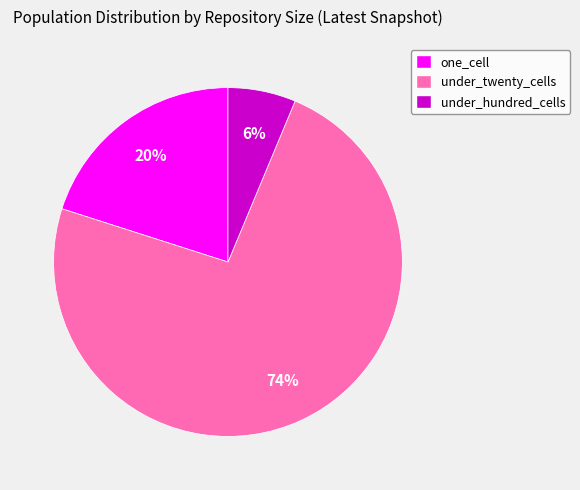

Between under_hundred_cells and one_cell, which is larger?

one_cell